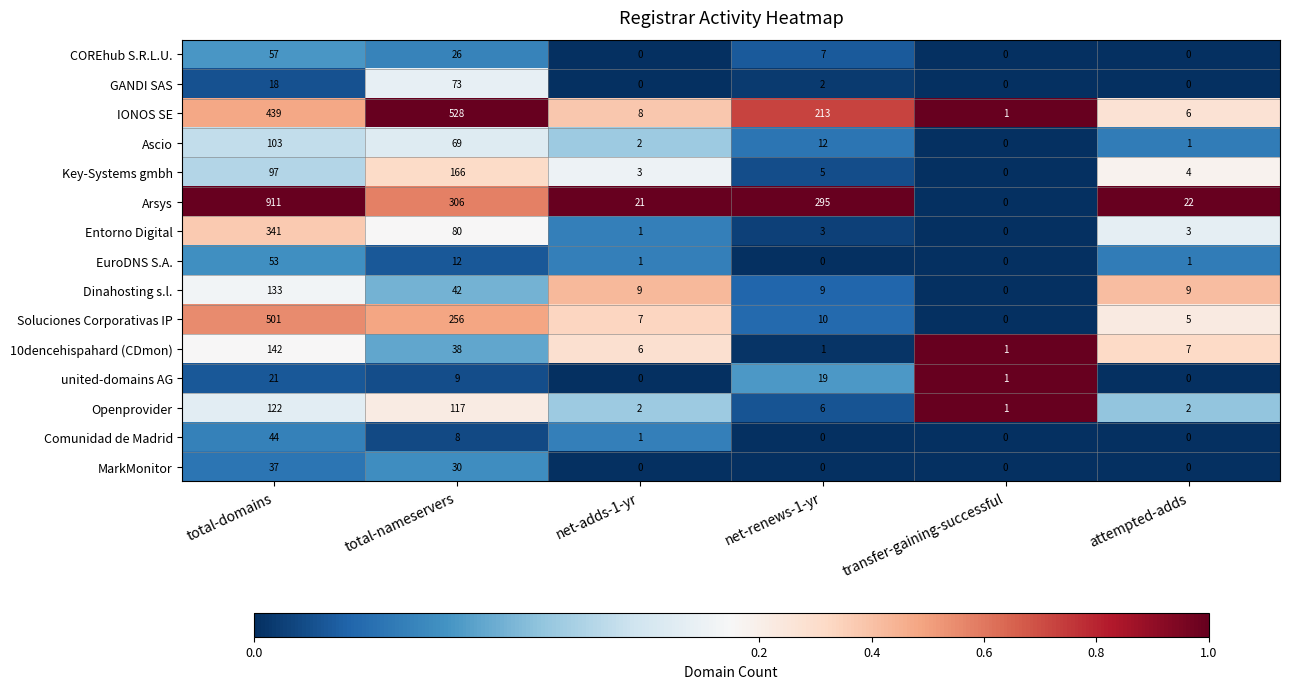

What is the maximum value for GANDI SAS?

73